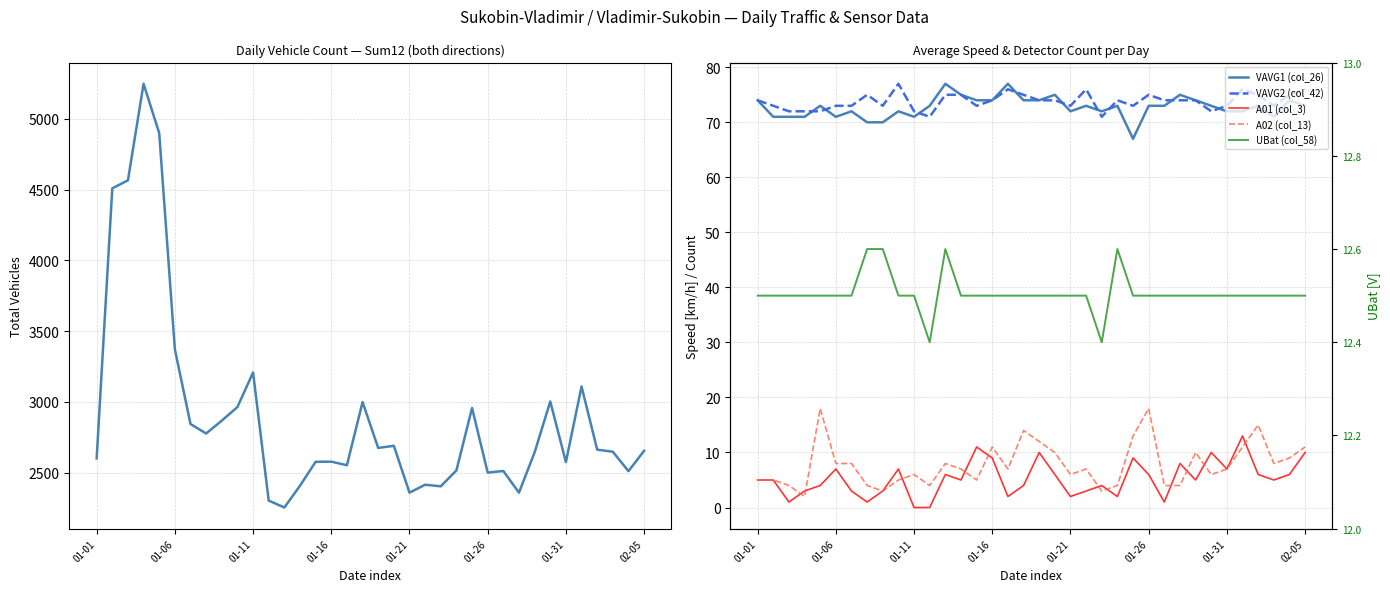

Which series ends up on top after the final intersection of VAVG1 (col_26) and VAVG2 (col_42)?

VAVG2 (col_42)